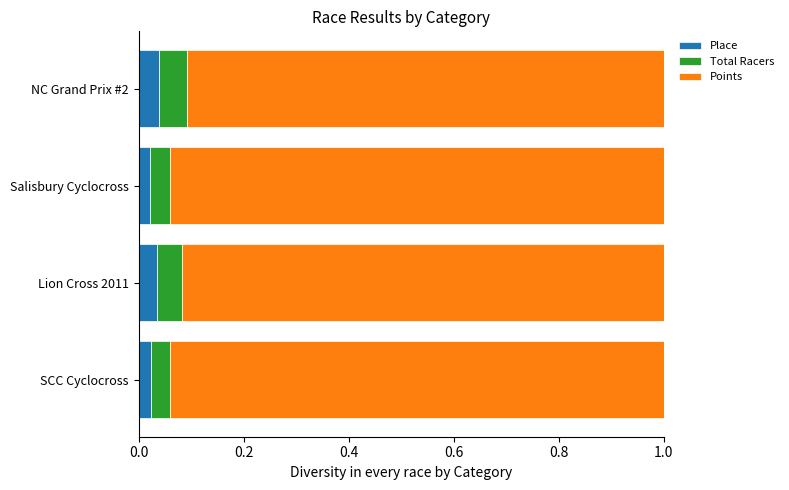

Which series has the largest range (max minus min)?

Points